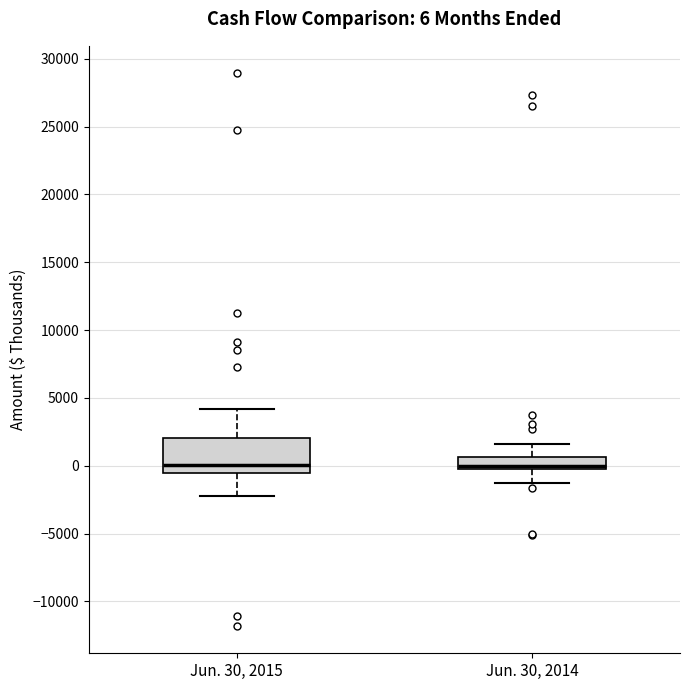

Comparing the boxes themselves (not the whiskers), which one is the tallest?

Jun. 30, 2015